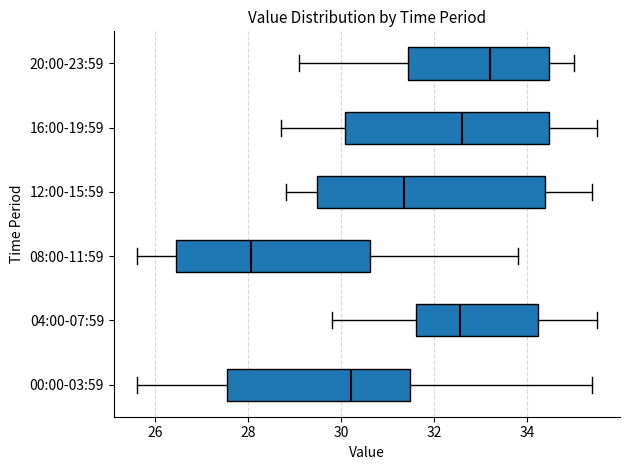

Reading bottom to top, read every box against the x-axis: the position of its median line, the range the box covers, and the ends of its whiskers. The values are not printed on the chart, so give them approximately, as read against the axis.

00:00-03:59: median 30.2, box 27.6 to 31.4, whiskers 25.6 to 35.4
04:00-07:59: median 32.6, box 31.6 to 34.2, whiskers 29.8 to 35.6
08:00-11:59: median 28.0, box 26.4 to 30.6, whiskers 25.6 to 33.8
12:00-15:59: median 31.4, box 29.4 to 34.4, whiskers 28.8 to 35.4
16:00-19:59: median 32.6, box 30.0 to 34.4, whiskers 28.8 to 35.6
20:00-23:59: median 33.2, box 31.4 to 34.4, whiskers 29.2 to 35.0